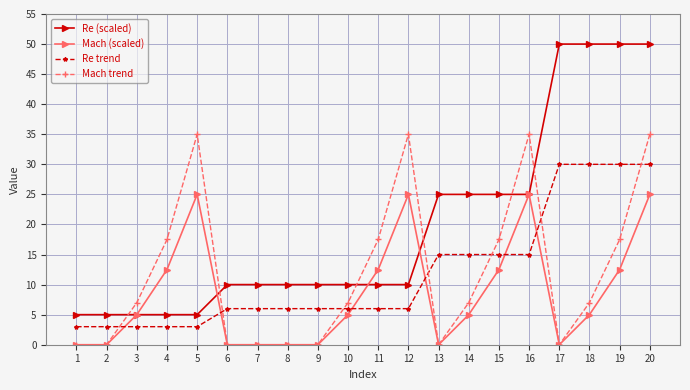

The value of Re trend at 7 is 3.2. True or false?

False